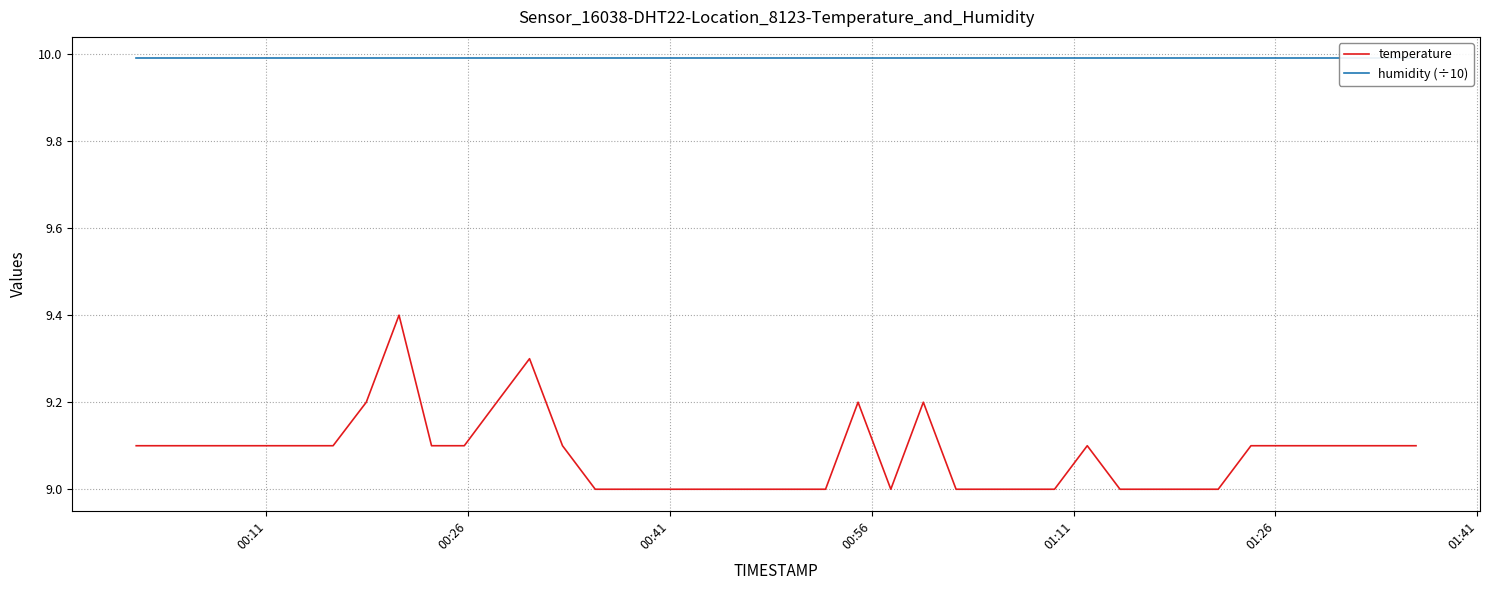

Reading right to left, extract all data points from this chart.

temperature: 9.1	9.1	9.1	9.1	9.1	9.1	9.0	9.0	9.0	9.0	9.1	9.0	9.0	9.0	9.0	9.2	9.0	9.2	9.0	9.0	9.0	9.0	9.0	9.0	9.0	9.0	9.1	9.3	9.2	9.1	9.1	9.4	9.2	9.1	9.1	9.1	9.1	9.1	9.1	9.1
humidity (÷10): 10.0	10.0	10.0	10.0	10.0	10.0	10.0	10.0	10.0	10.0	10.0	10.0	10.0	10.0	10.0	10.0	10.0	10.0	10.0	10.0	10.0	10.0	10.0	10.0	10.0	10.0	10.0	10.0	10.0	10.0	10.0	10.0	10.0	10.0	10.0	10.0	10.0	10.0	10.0	10.0